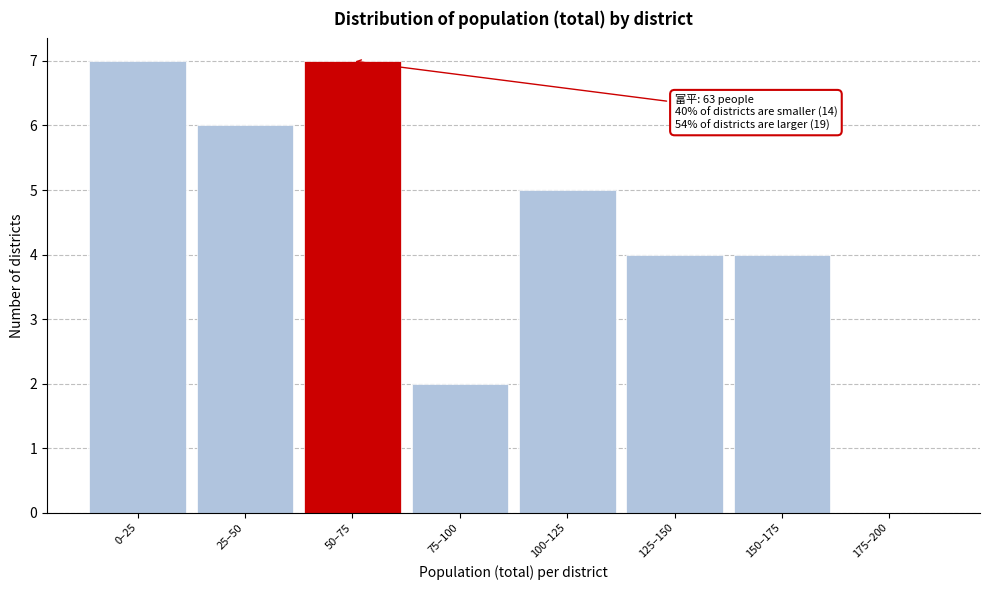

Reading left to right, transcribe all the data shown in this chart.

0–25=7	25–50=6	50–75=7	75–100=2	100–125=5	125–150=4	150–175=4	175–200=0